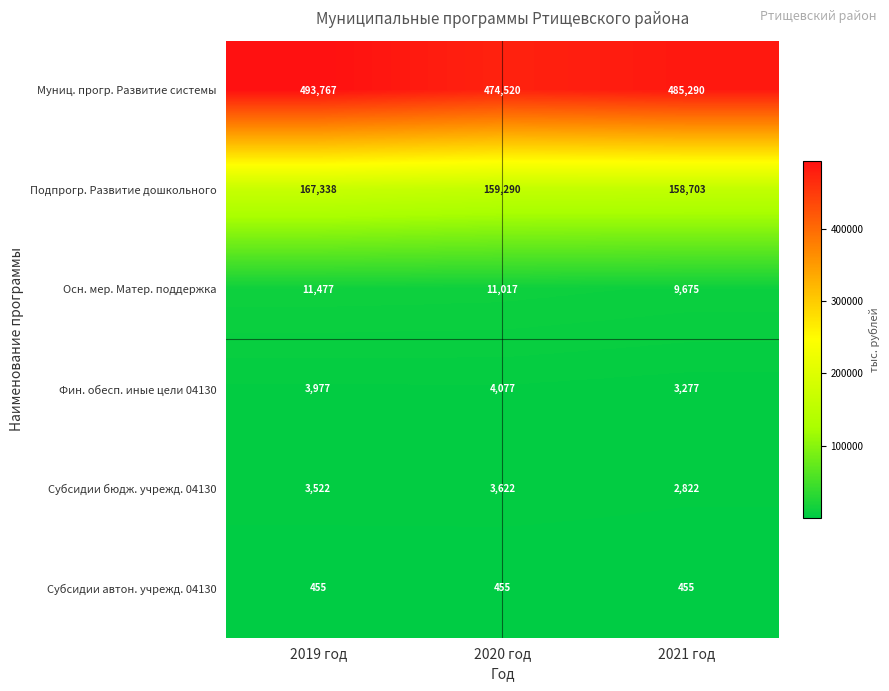

Which series has the largest range (max minus min)?

Муниц. прогр. Развитие системы